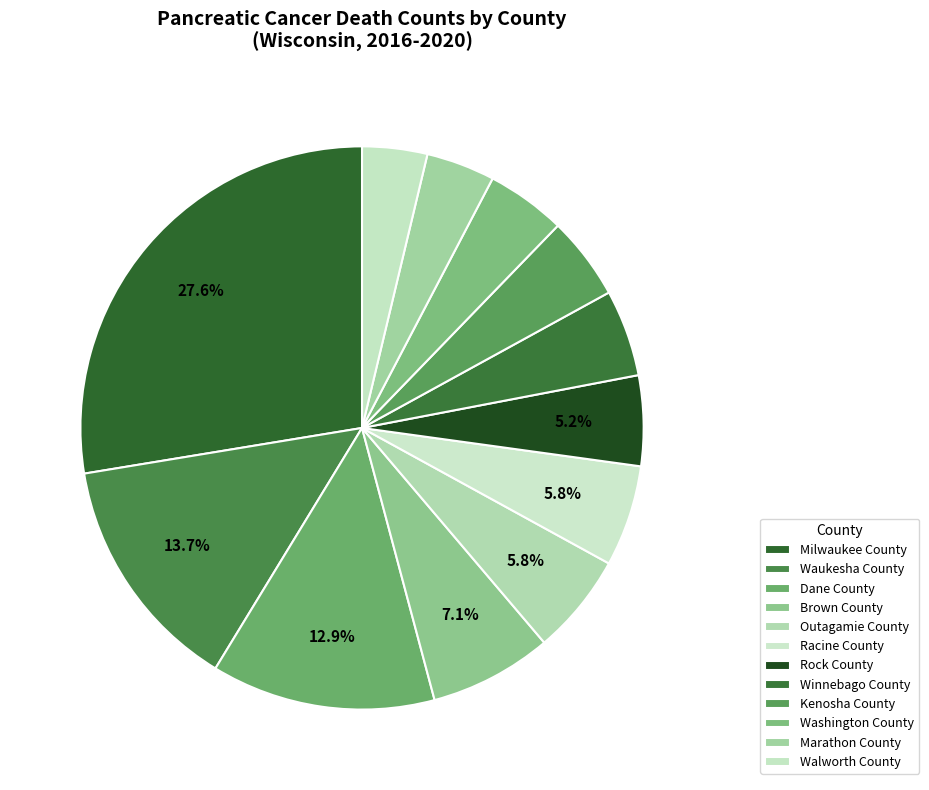

Approximately how many times larger is the value at Waukesha County compared to Kenosha County?

2.9